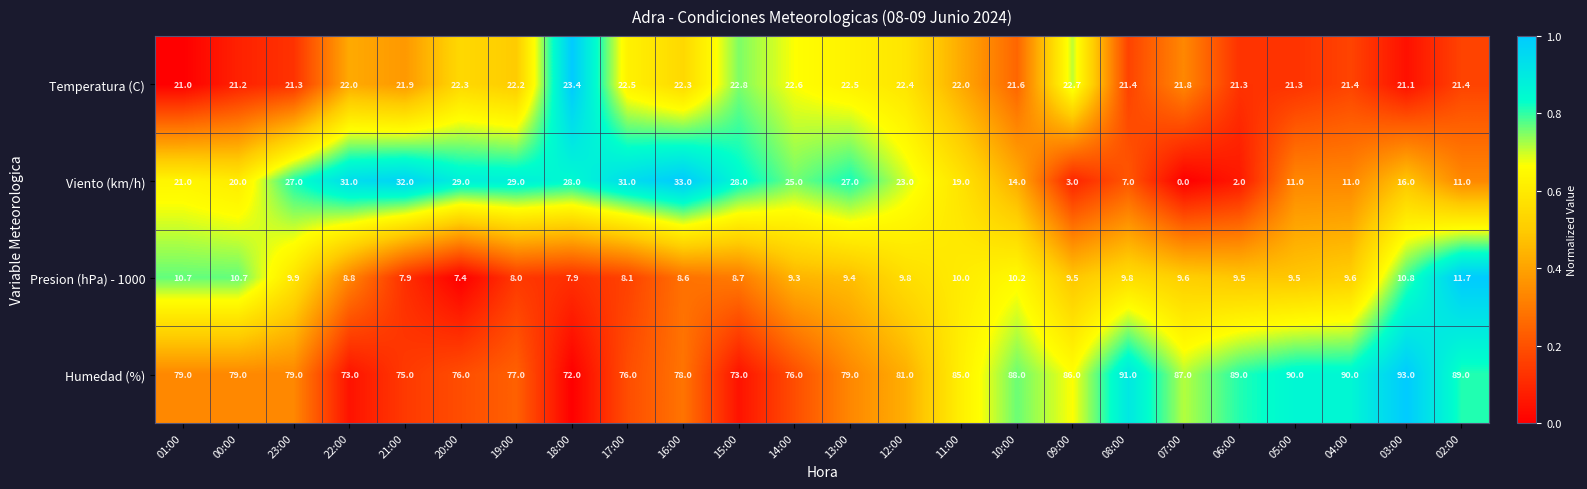

At which label does Presion (hPa) - 1000 first exceed 9?

01:00